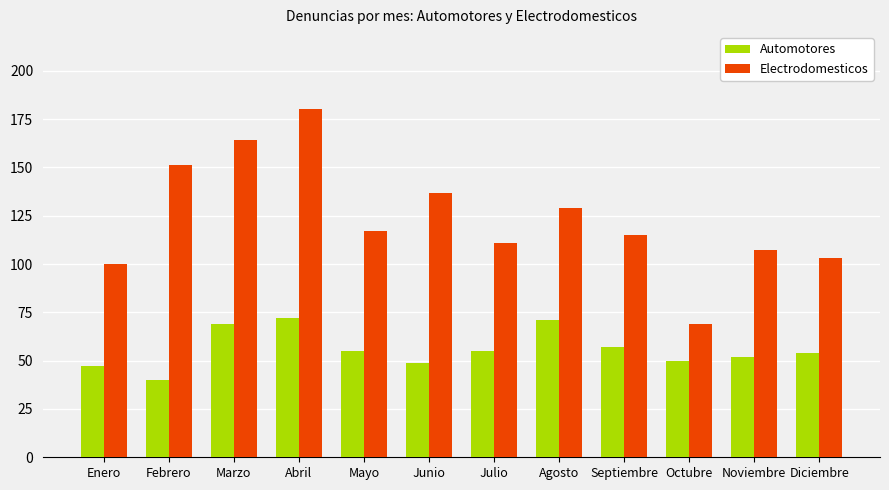

What is the total value across all series at Abril?

252